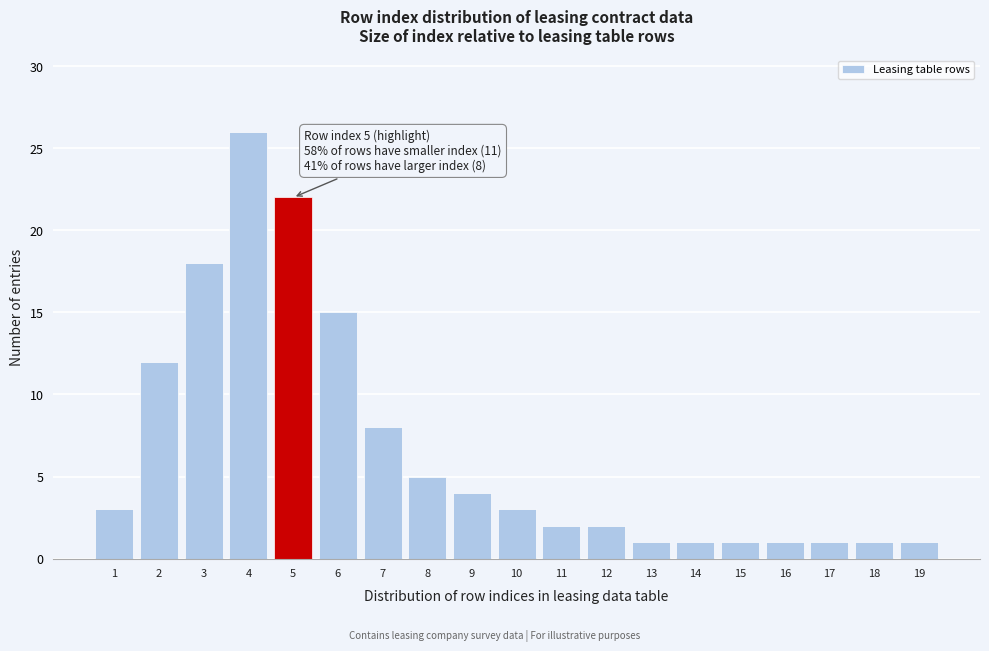

Reading left to right, transcribe all the data shown in this chart.

3	12	18	26	22	15	8	5	4	3	2	2	1	1	1	1	1	1	1